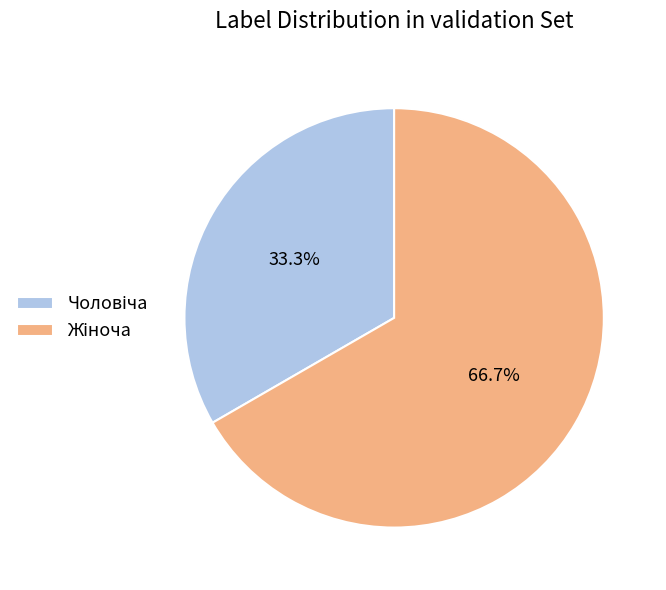

Is there a majority slice in this chart?

Yes